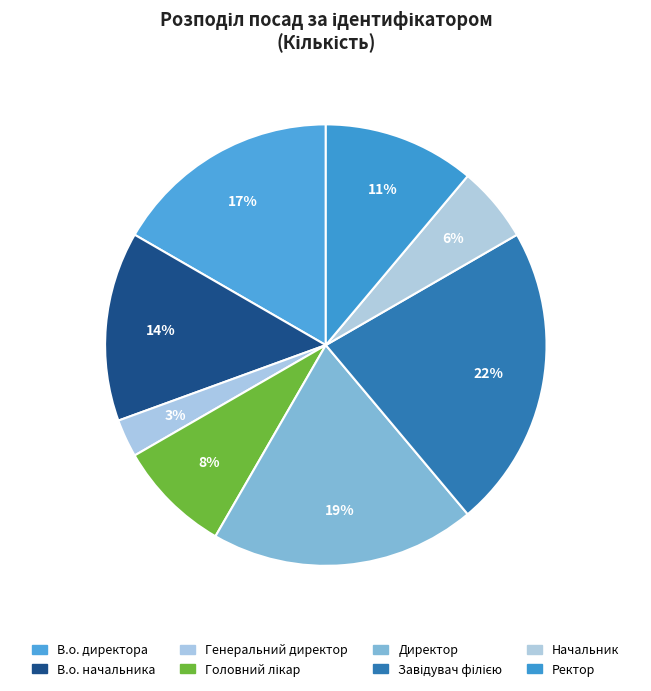

To the nearest percent, what is the difference between the largest and smallest slice percentages?

19%